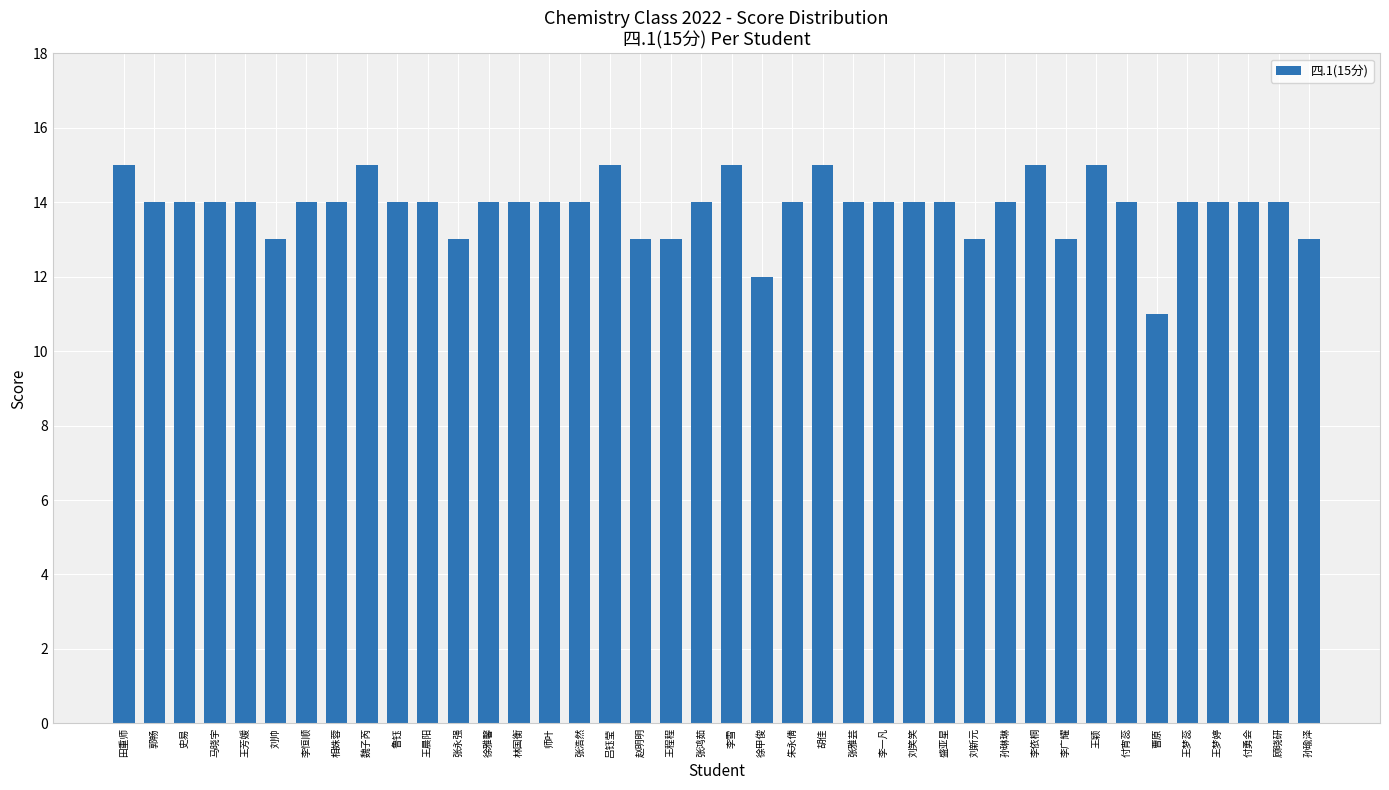

Reading left to right, list all the values displayed in this chart.

田重师=15	郭畅=14	史易=14	马晓宇=14	王芳媛=14	刘帅=13	李恒顺=14	相姝蓉=14	魏子芮=15	鲁钰=14	王晨阳=14	张永强=13	徐雅馨=14	林国衡=14	师叶=14	张浩然=14	吕钰莹=15	赵明明=13	王程程=13	张鸿茹=14	李雪=15	徐甲俊=12	朱永倩=14	胡佳=15	张雅芸=14	李一凡=14	刘笑笑=14	盛亚星=14	刘新元=13	孙琳琳=14	李依桐=15	李广耀=13	王颖=15	付宵蕊=14	曹原=11	王梦蕊=14	王梦婷=14	付勇会=14	顾晓研=14	孙瑜泽=13